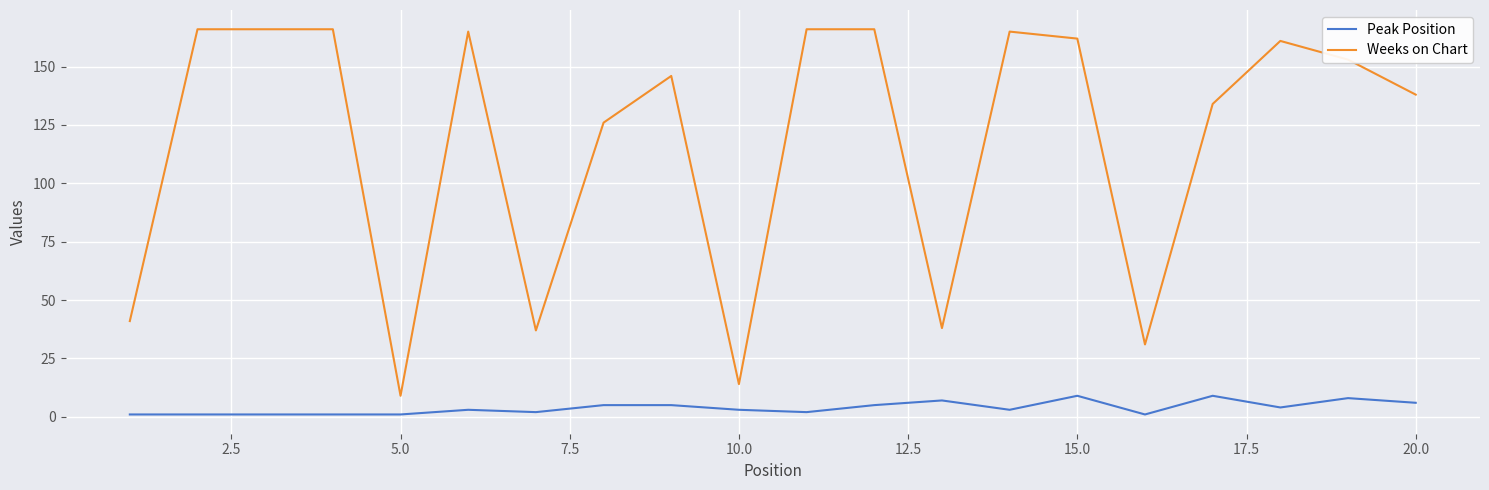

True or false: Weeks on Chart and Peak Position cross at least once.

False